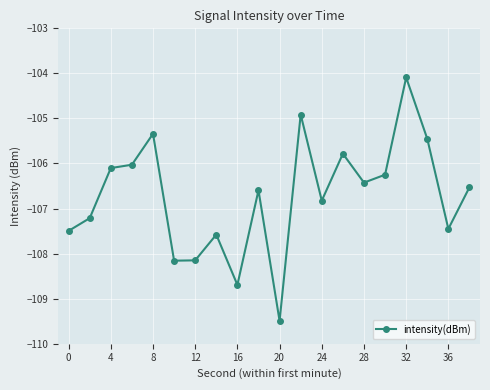

What is the sum of all values?

-2134.6